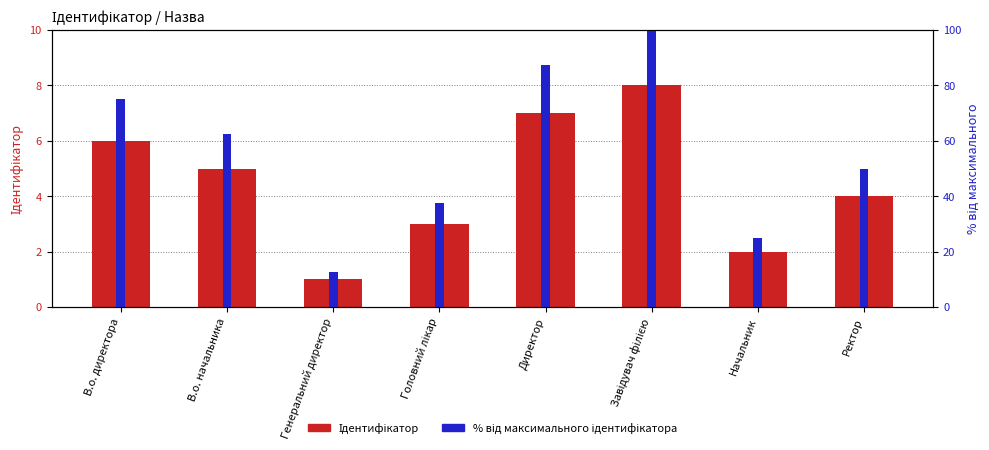

How many values in the Ідентифікатор series are below 5?

4